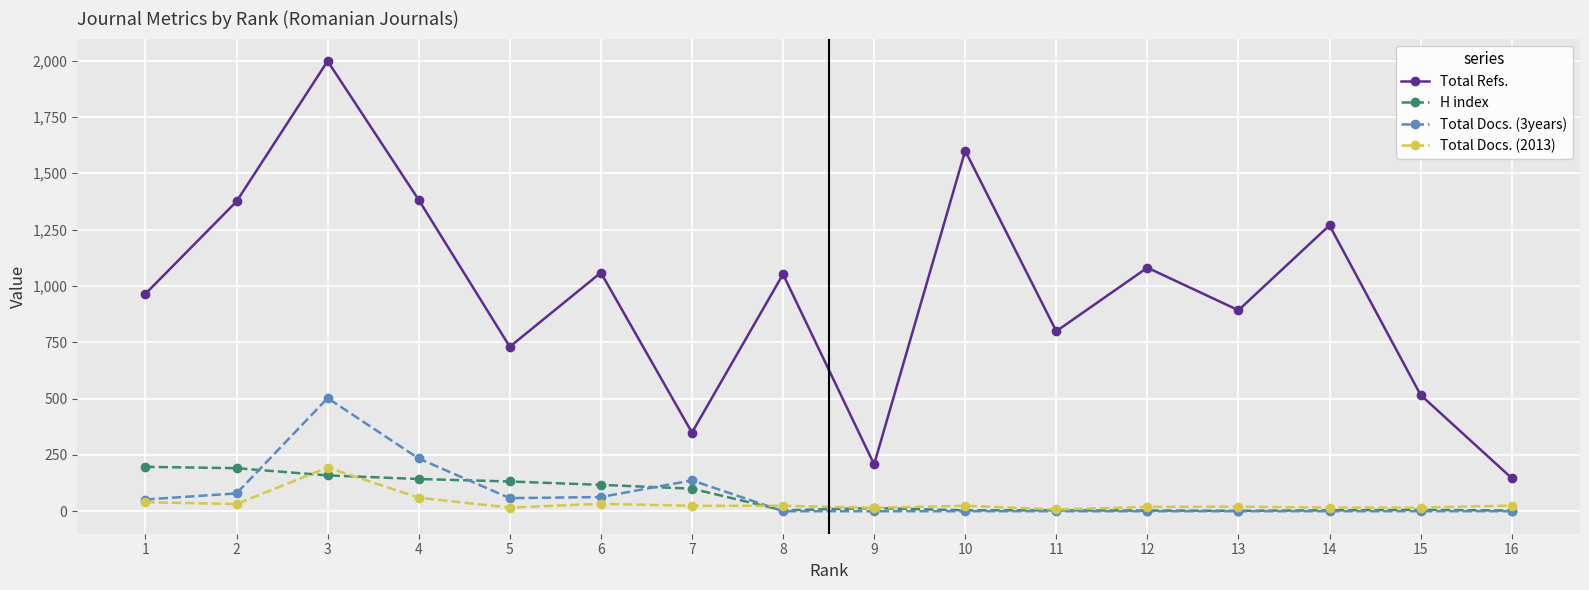

At which category is the sum across all series the highest?

3